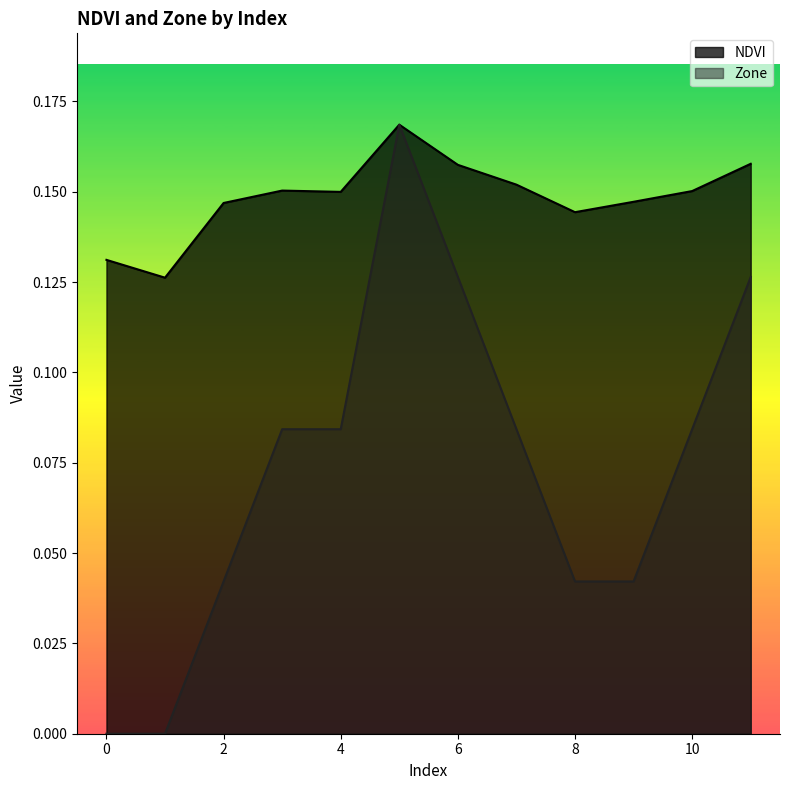

Read the NDVI value at 0.

0.1